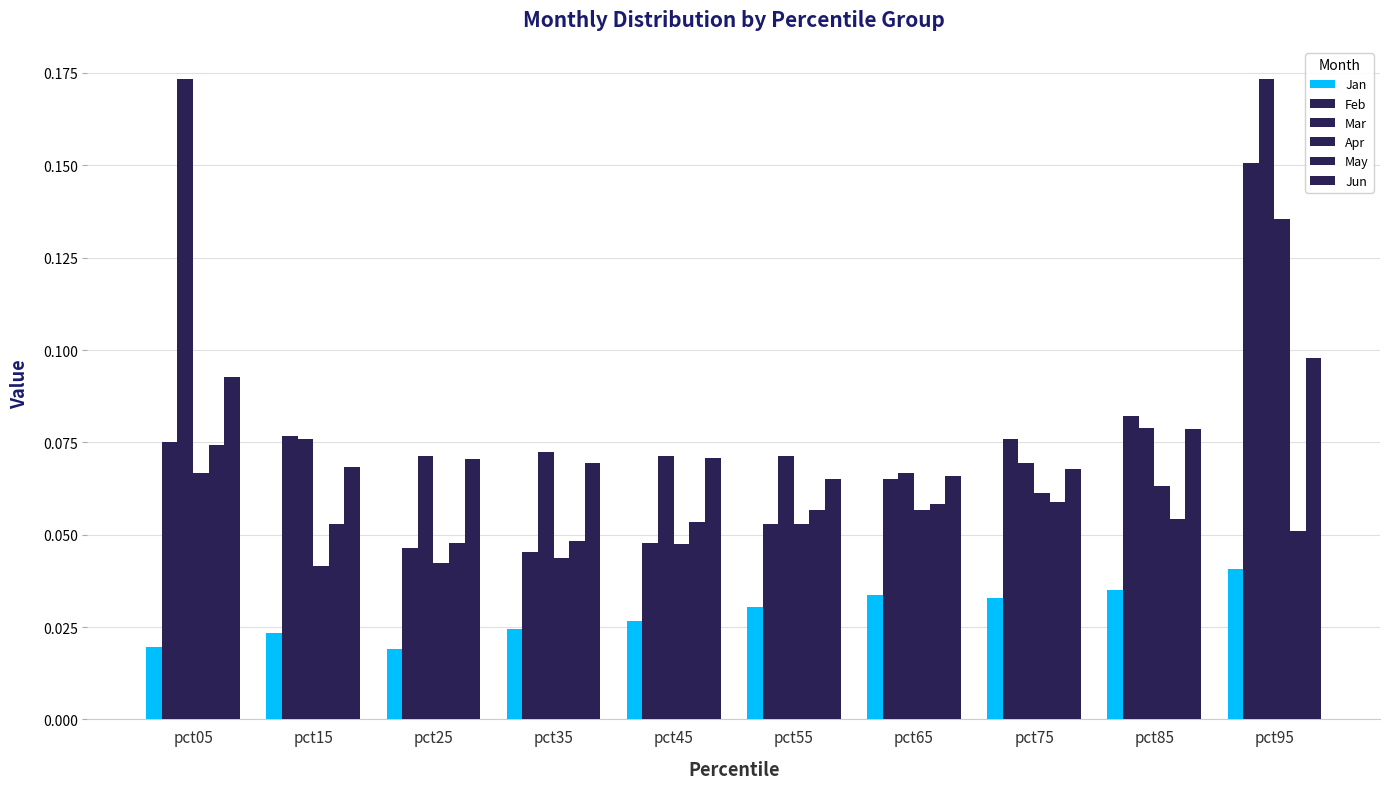

How many data points does each series have?

10